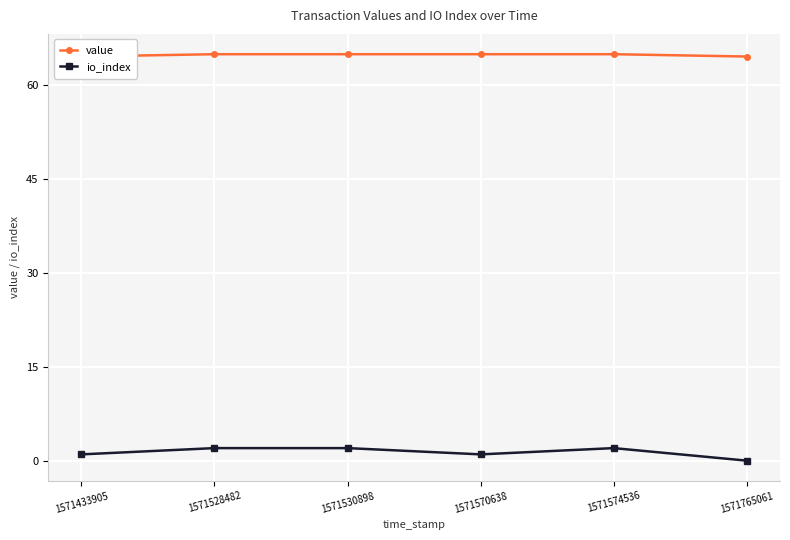

What value does the value series have at 1571574536?

64.9